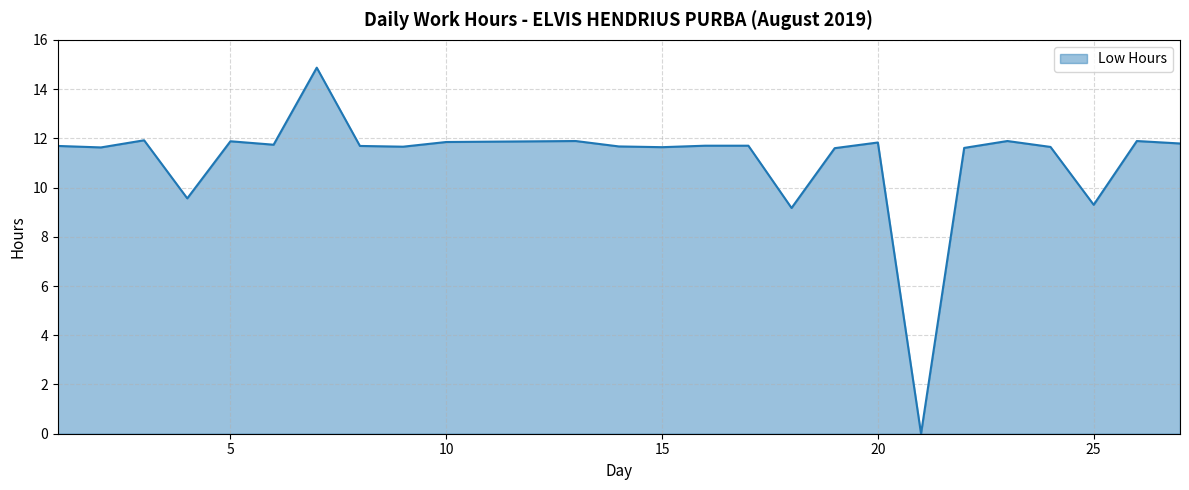

What is the difference between the maximum and minimum values?

14.9